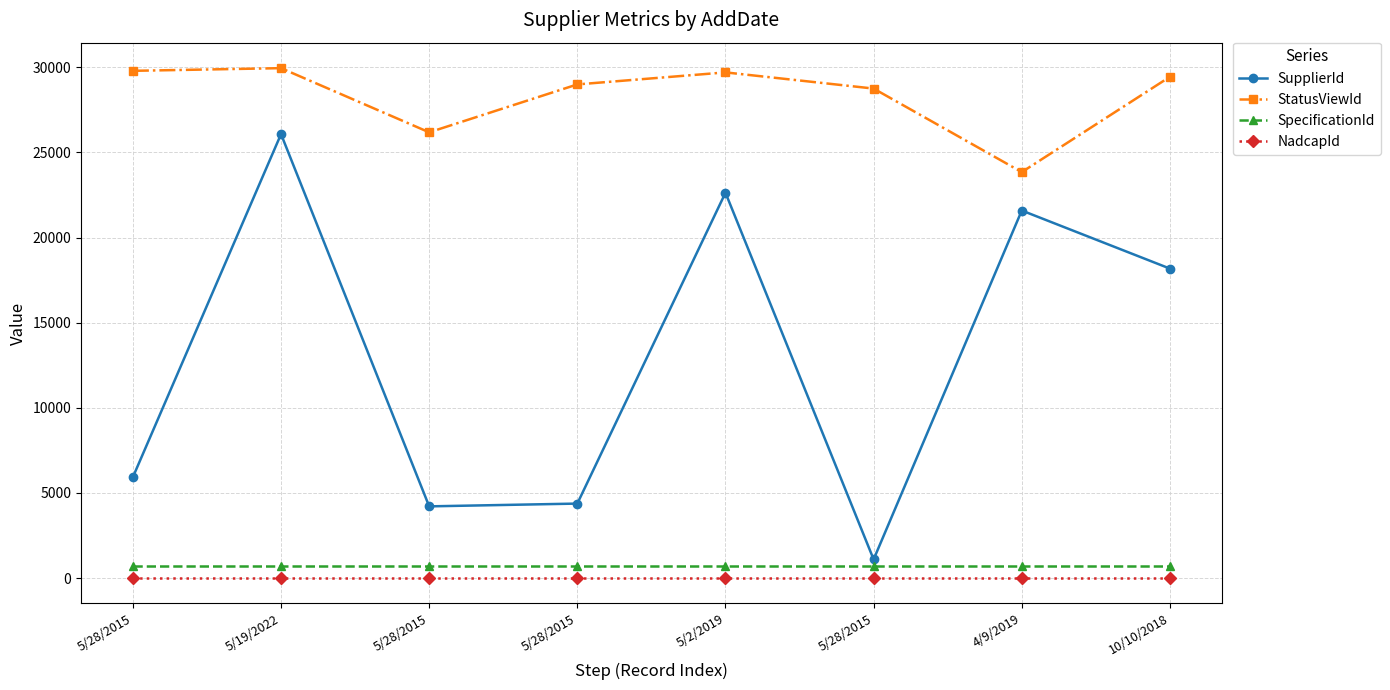

Is it true that StatusViewId equals 11503 at 5/2/2019?

False